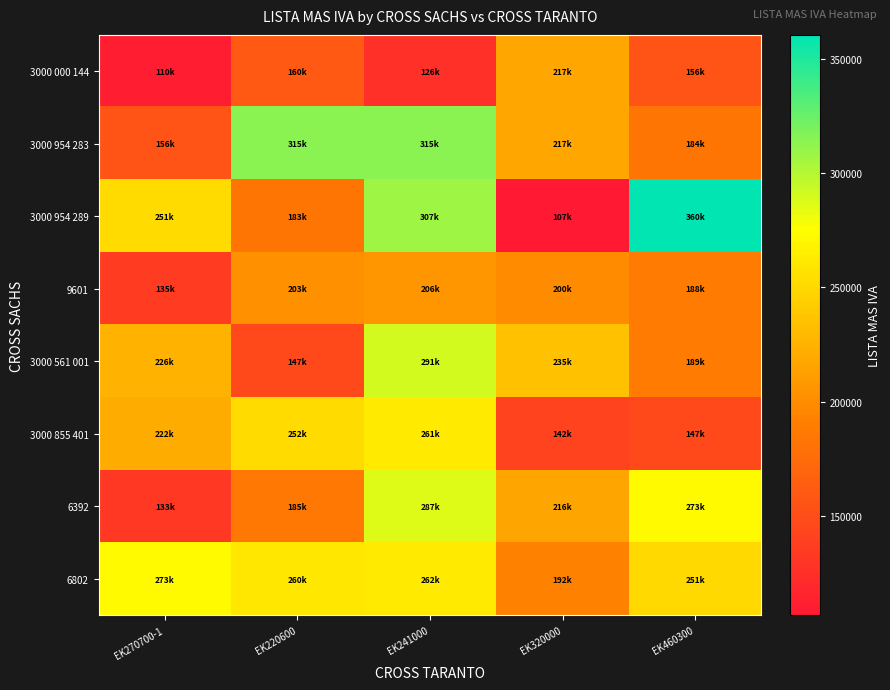

Reading right to left, transcribe all the data shown in this chart.

3000 000 144: EK460300=155959.6	EK320000=216883.0	EK241000=125701.2	EK220600=160025.1	EK270700-1=109771.2
3000 954 283: EK460300=183514.5	EK320000=216910.0	EK241000=314541.8	EK220600=314541.8	EK270700-1=155959.6
3000 954 289: EK460300=360365.8	EK320000=106683.4	EK241000=307487.2	EK220600=183139.8	EK270700-1=251472.2
9601: EK460300=188474.0	EK320000=199628.5	EK241000=206254.6	EK220600=202608.4	EK270700-1=135345.6
3000 561 001: EK460300=188576.7	EK320000=234651.8	EK241000=290522.9	EK220600=147081.2	EK270700-1=226444.4
3000 855 401: EK460300=146700.7	EK320000=142244.5	EK241000=261492.6	EK220600=251795.8	EK270700-1=221555.5
6392: EK460300=272545.8	EK320000=216441.2	EK241000=286503.3	EK220600=185326.2	EK270700-1=133012.7
6802: EK460300=251347.7	EK320000=192398.8	EK241000=262198.7	EK220600=259567.4	EK270700-1=272545.8